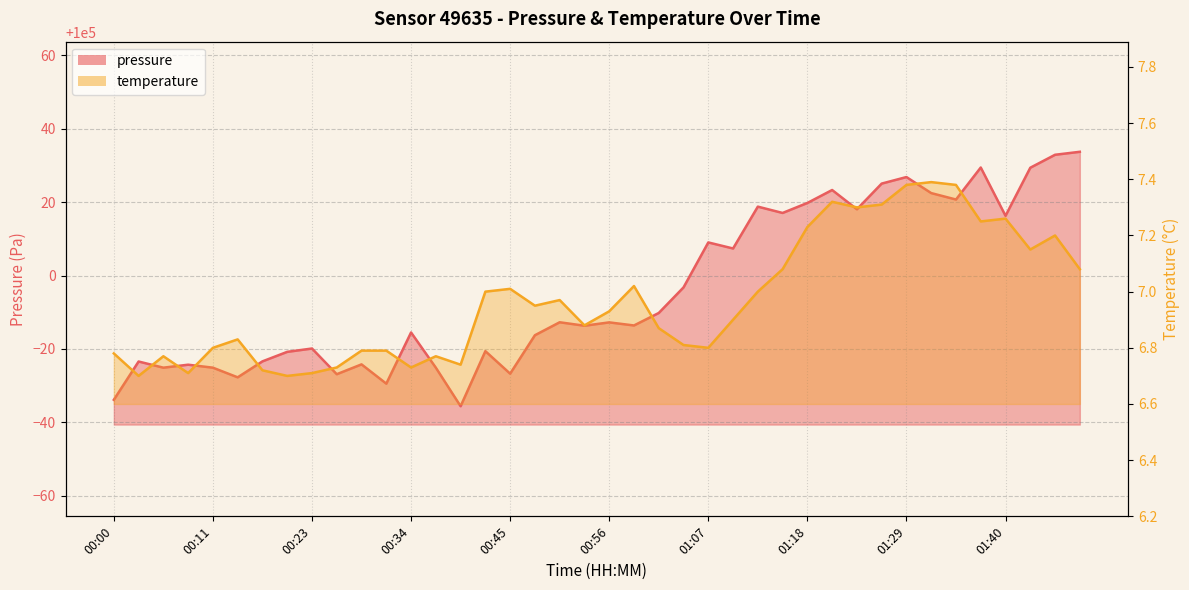

How many data points does each series have?

40